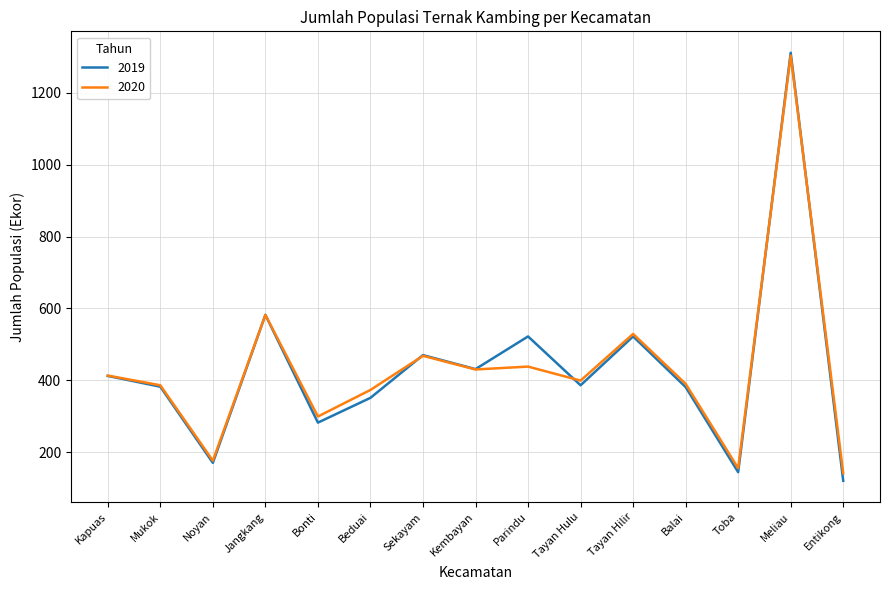

What is the minimum value for 2020?

141